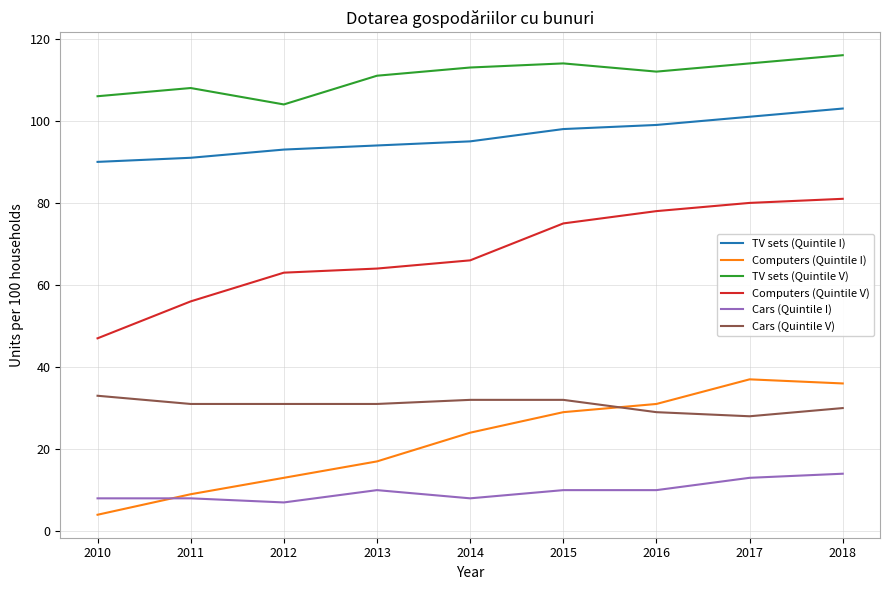

How many categories are shown in the chart?

9